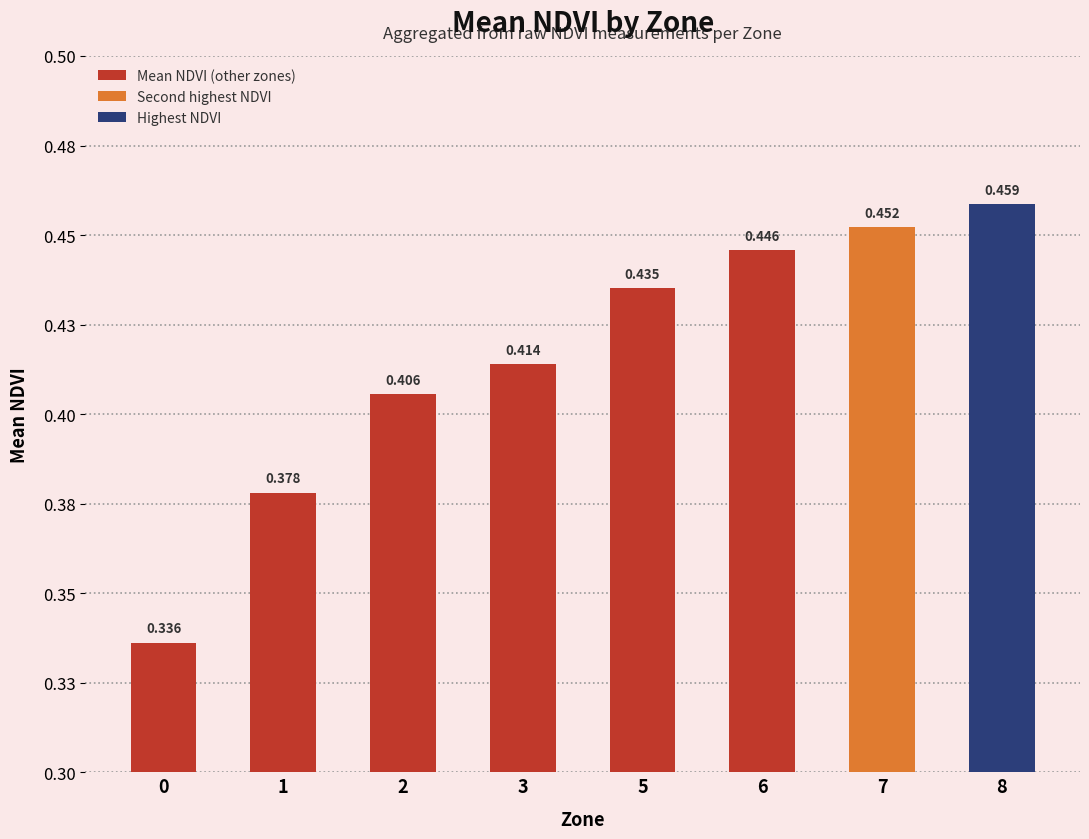

List the labels in order of value, smallest first.

0, 1, 2, 3, 5, 6, 7, 8